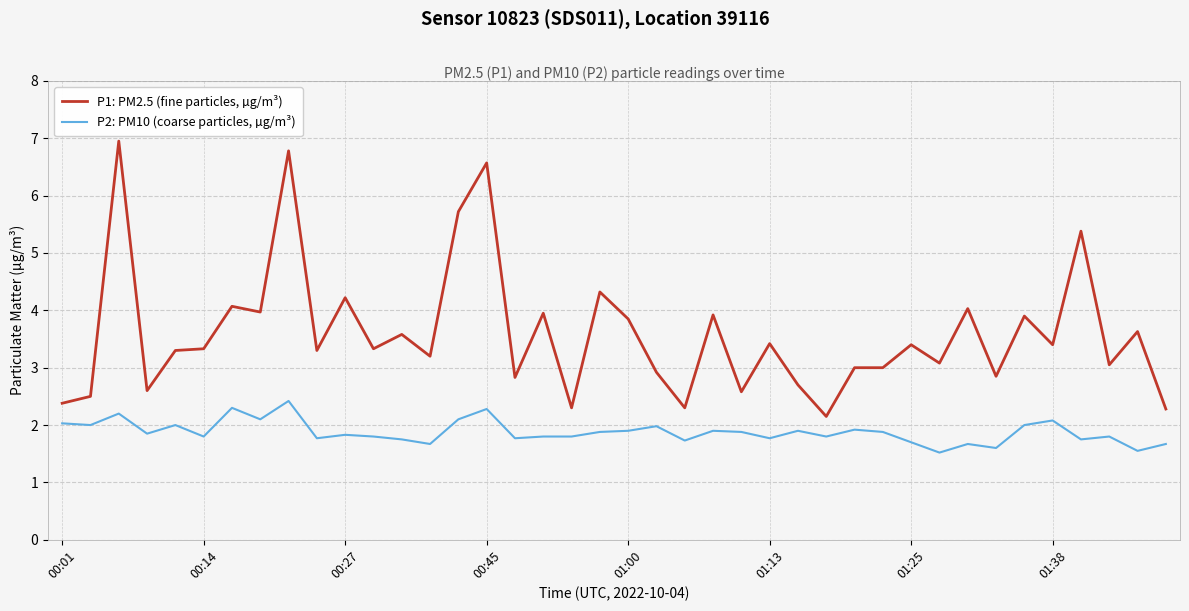

Which series has the largest range (max minus min)?

P1: PM2.5 (fine particles, µg/m³)